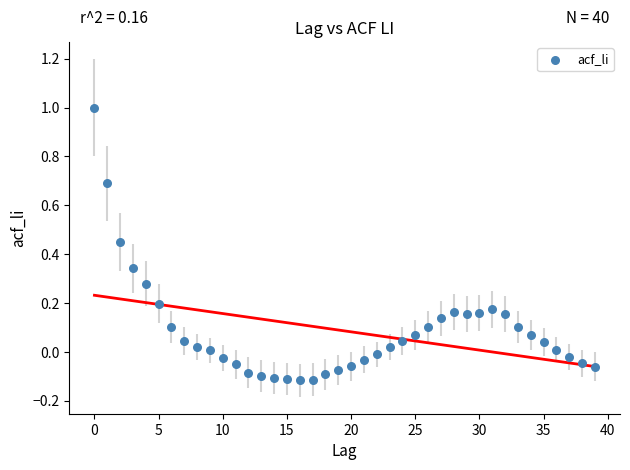

What is the range of Y values (max minus min)?

1.1